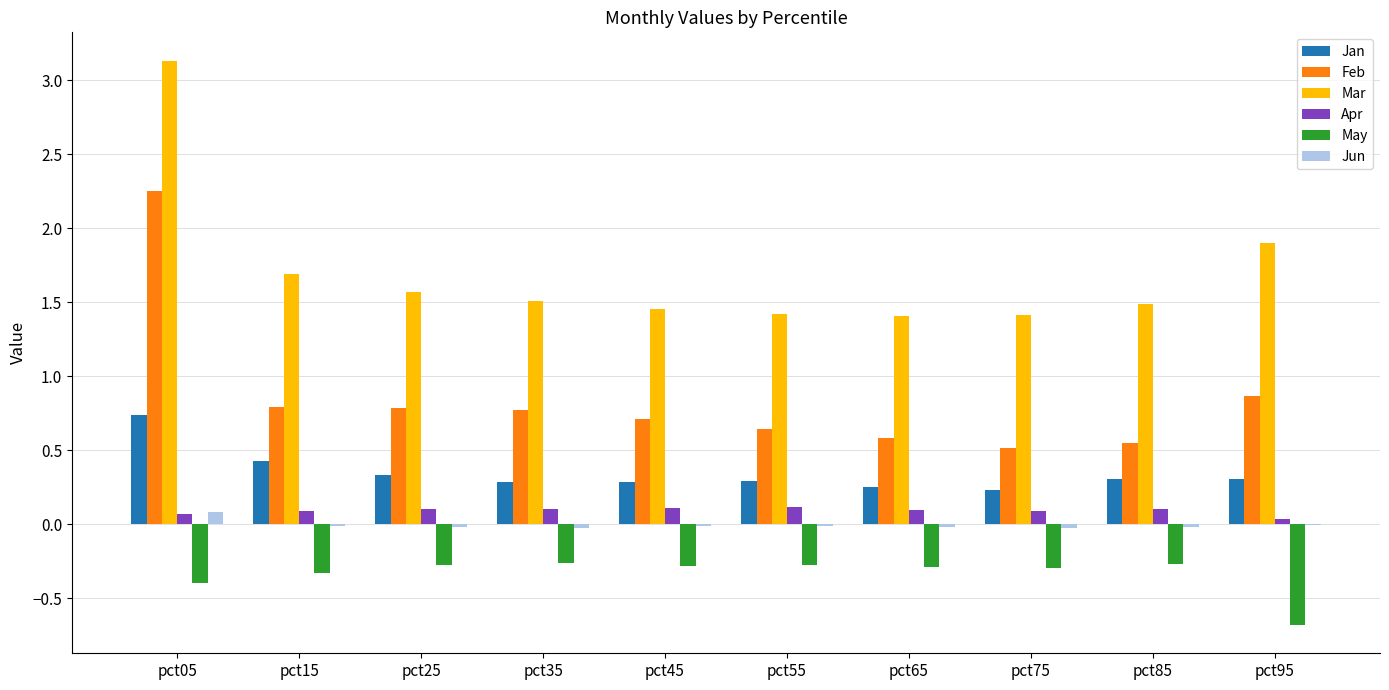

What is the average value of the Apr series?

0.1